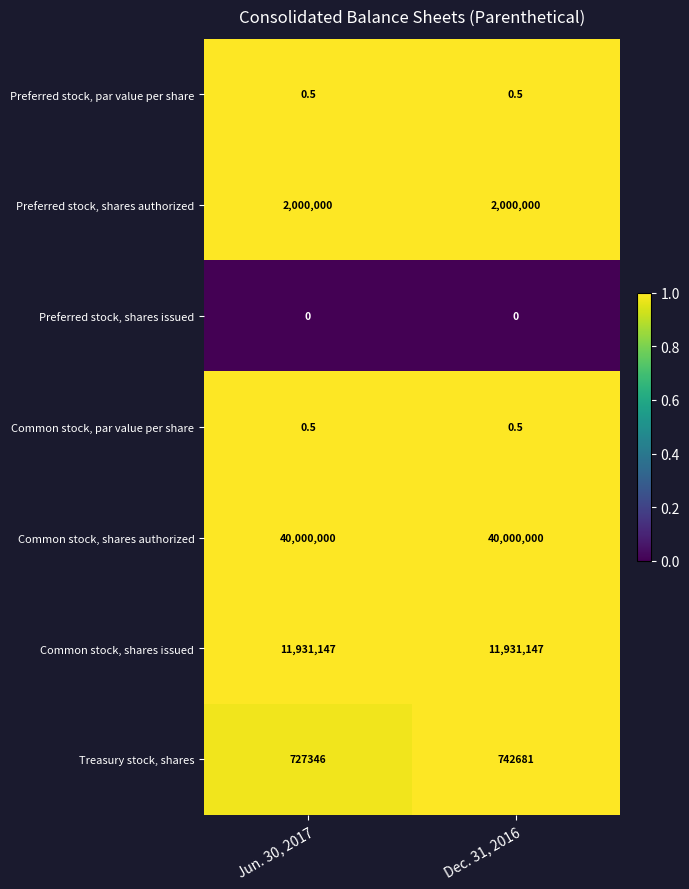

List the labels in order of Treasury stock, shares value, smallest first.

Jun. 30, 2017, Dec. 31, 2016